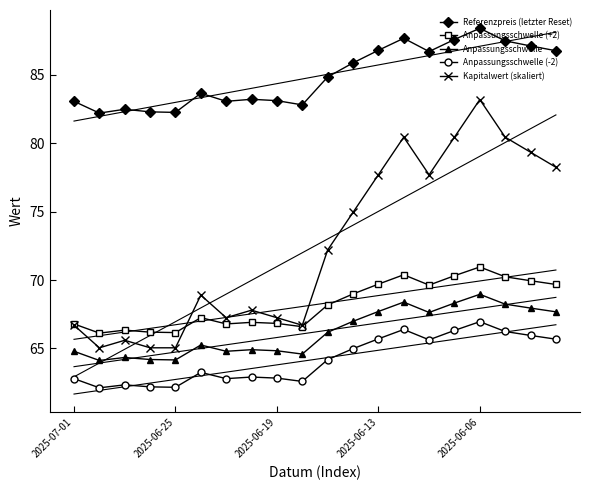

What is the spread (max minus min) of values at 15?

21.3